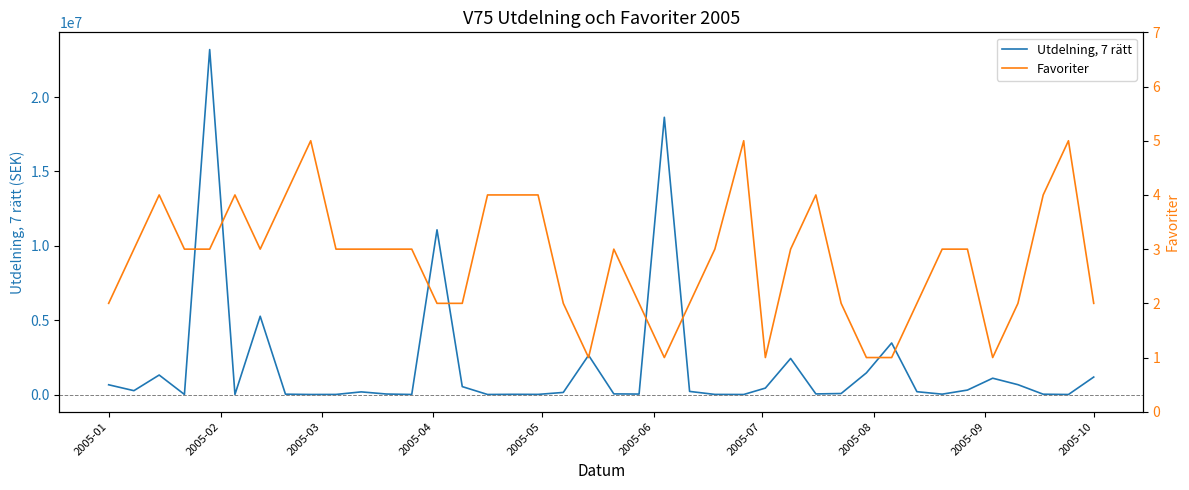

Count the number of data series in this chart.

2